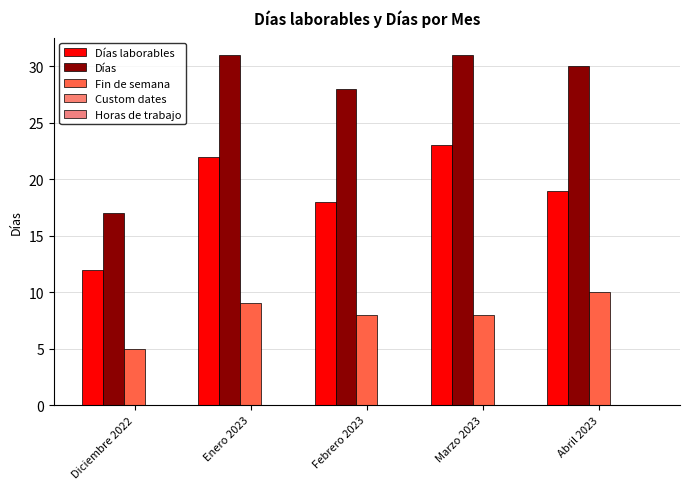

How many categories are shown in the chart?

5